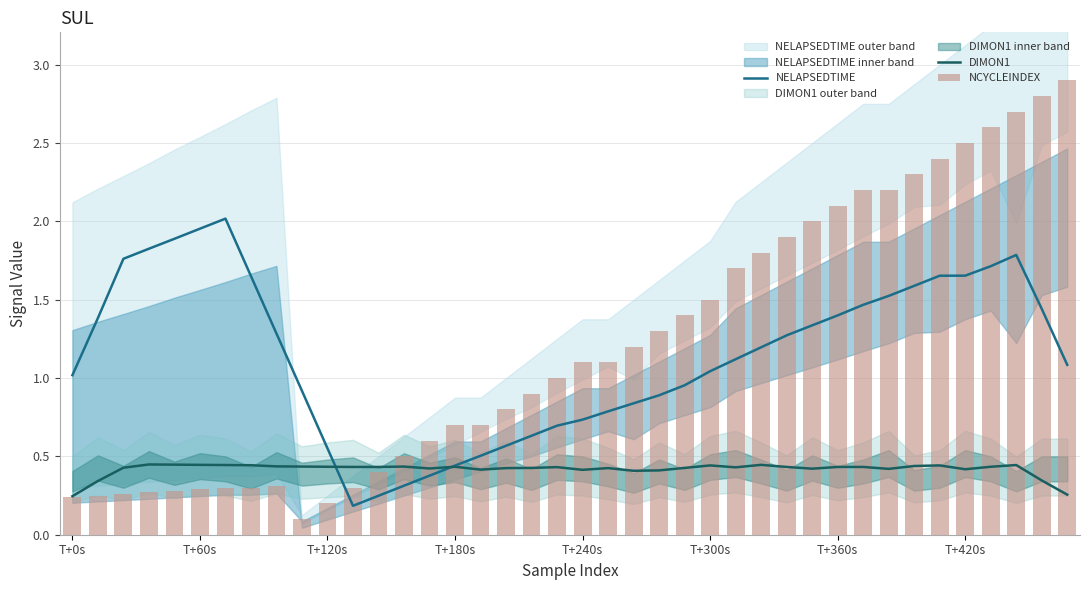

Rank the series by their maximum value, from lowest to highest.

DIMON1, NELAPSEDTIME, NCYCLEINDEX